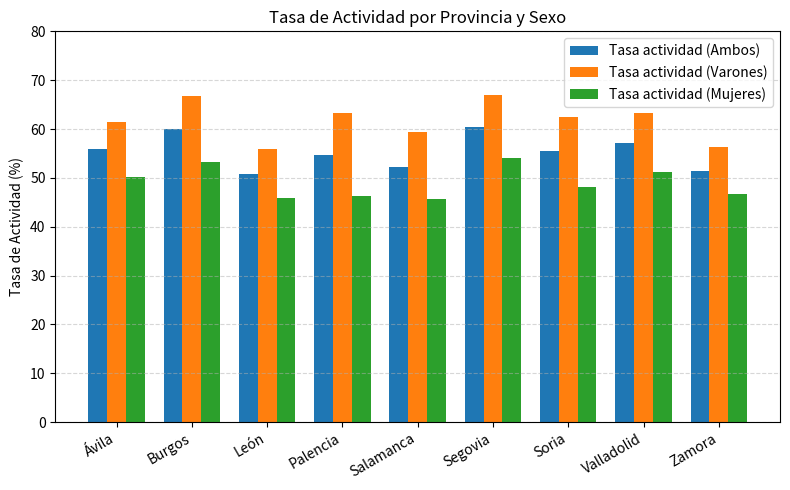

What position from the left is Soria?

7